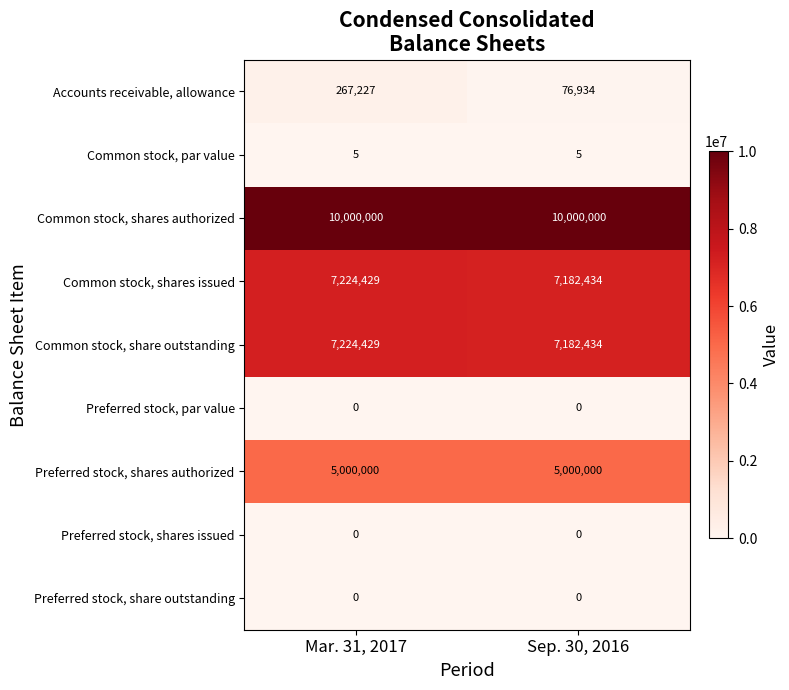

What is the spread (max minus min) of values at Sep. 30, 2016?

10000000